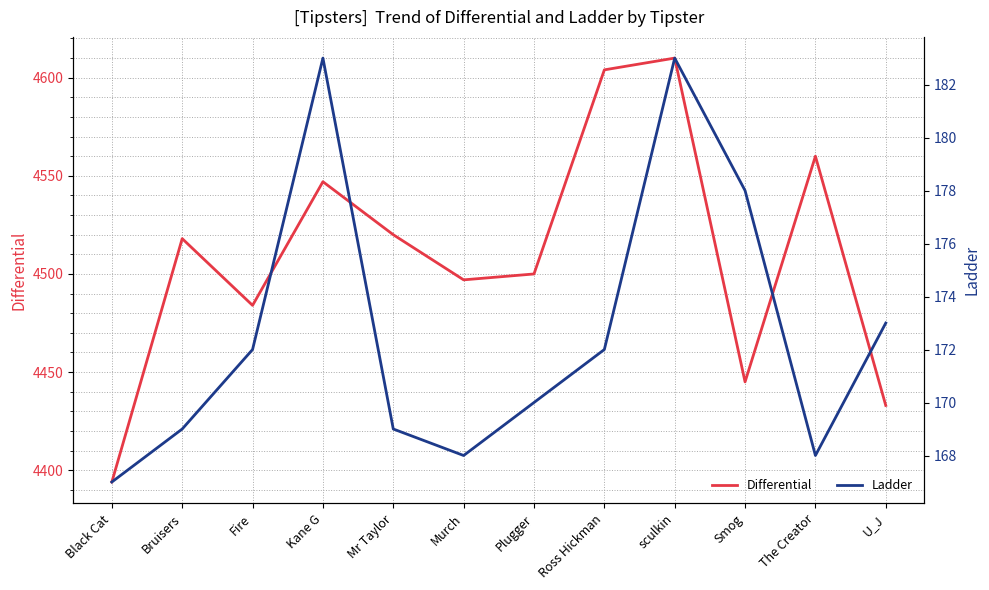

Which category has the lowest value across all series?

Black Cat